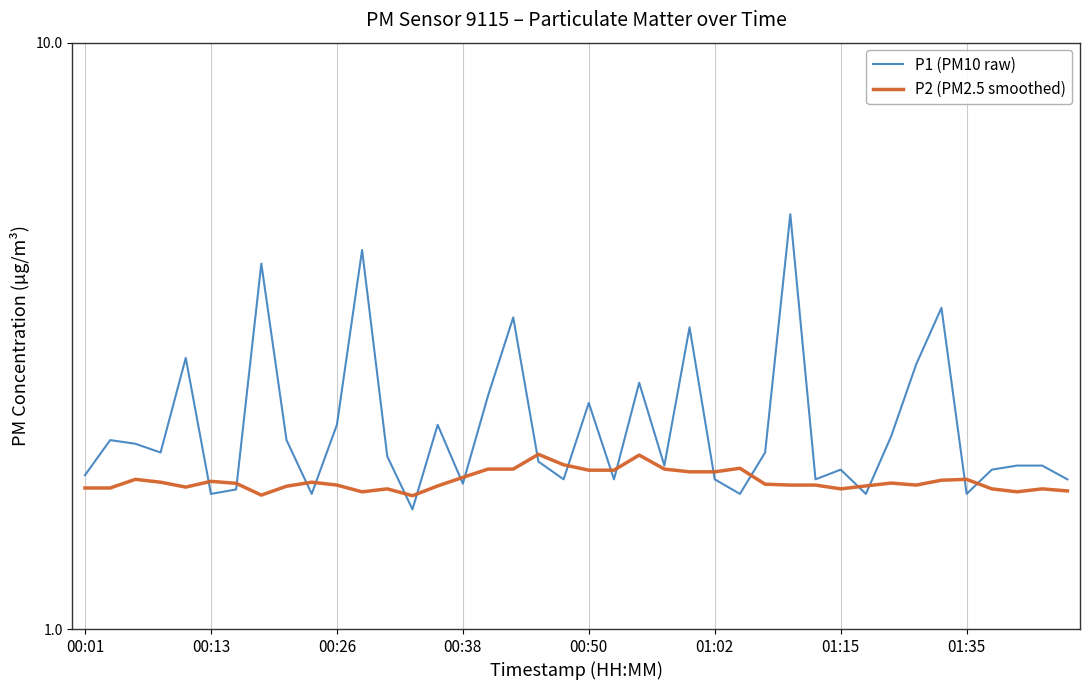

True or false: P1 (PM10 raw) has more than 2 interior local peaks.

True